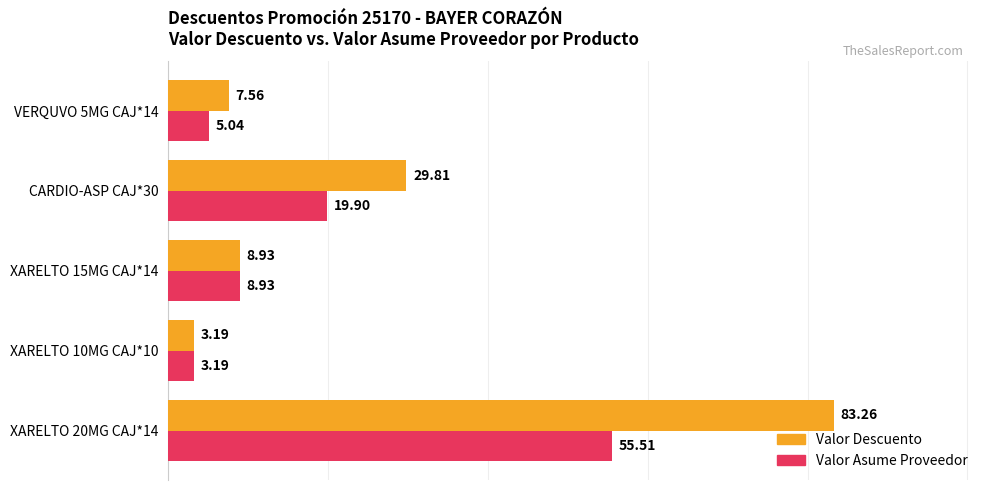

What is the sum of all Valor Descuento values?

132.8